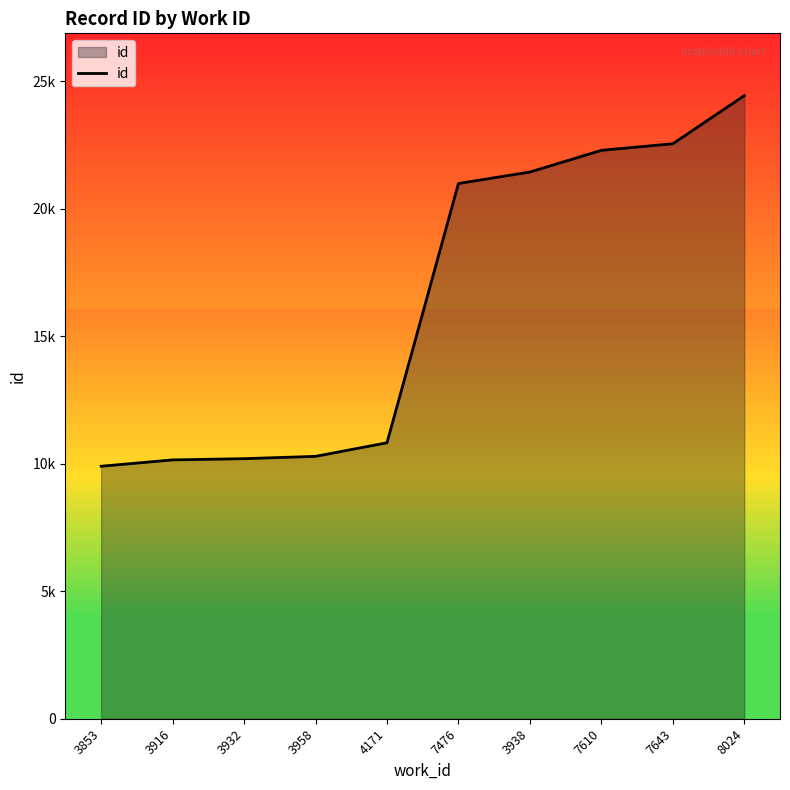

What is the sum of the values at 3853 and 3958?

20186